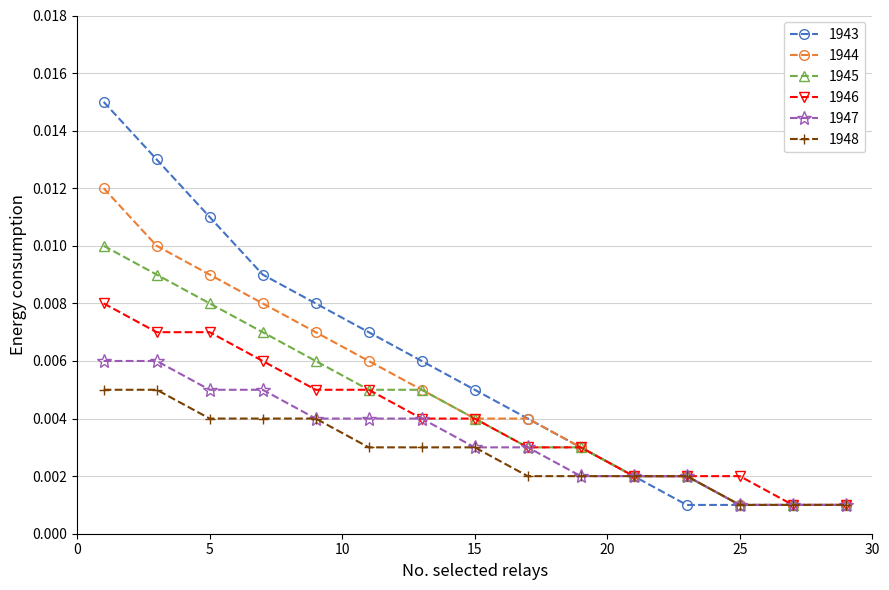

Count the 1947 values in the range 0 to 1.

15